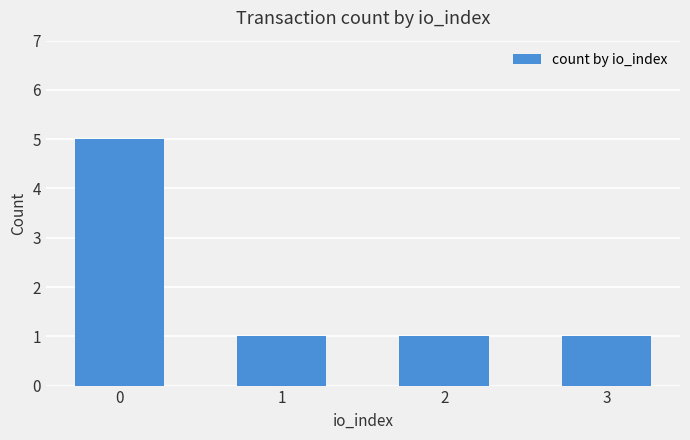

What is the value of the 3rd bar from the left?

1